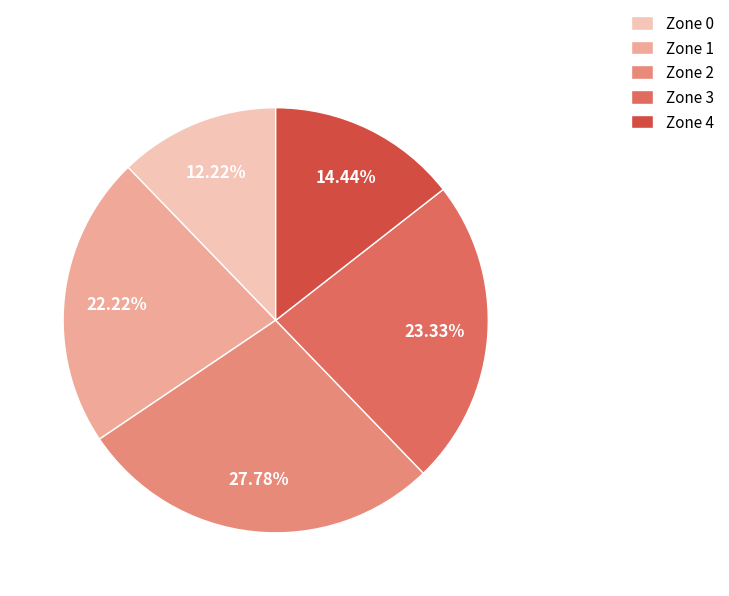

True or false: Zone 4 accounts for 14% of the total.

True